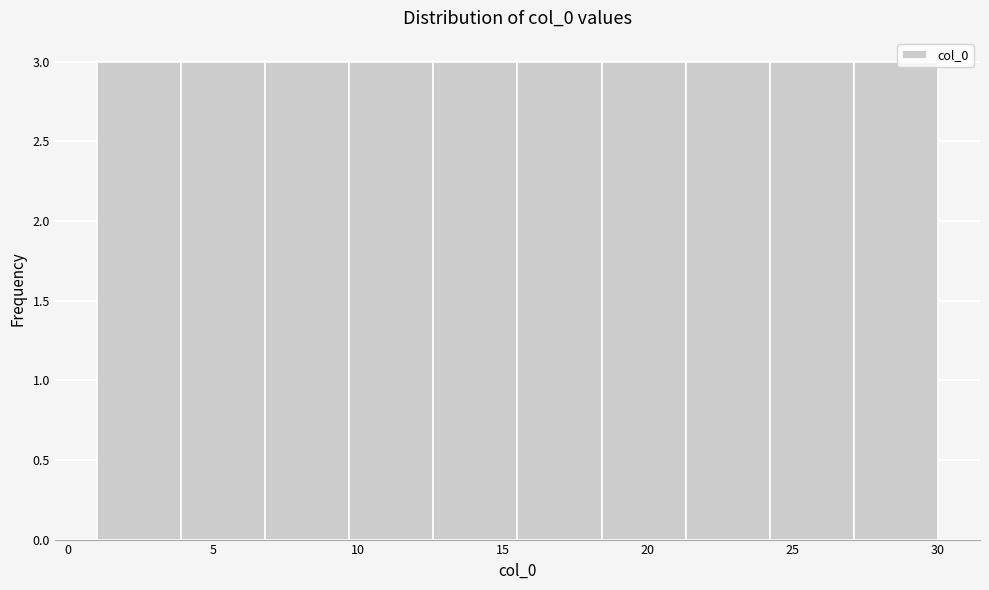

Reading left to right, transcribe this chart: for each bar, give the range it covers on the x-axis and its height. Neither the bar edges nor the heights are printed on the chart, so give them approximately, as read against the axes.

1.0 to 3.9: 3
3.9 to 6.8: 3
6.8 to 9.7: 3
9.7 to 12.6: 3
12.6 to 15.5: 3
15.5 to 18.4: 3
18.4 to 21.3: 3
21.3 to 24.2: 3
24.2 to 27.1: 3
27.1 to 30.0: 3